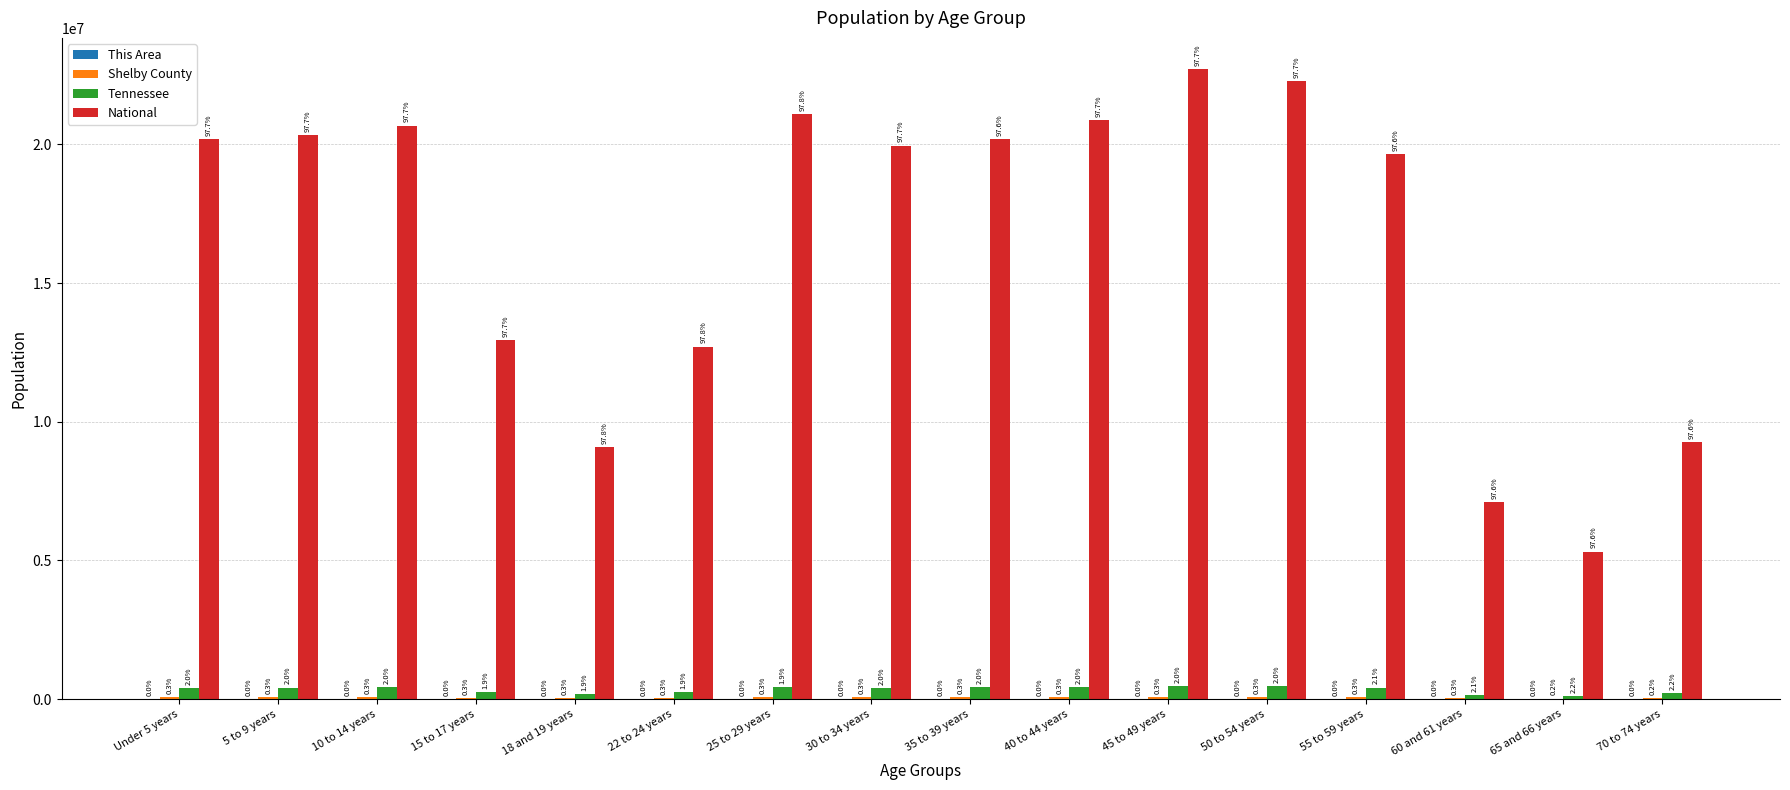

How many groups of bars are there?

16